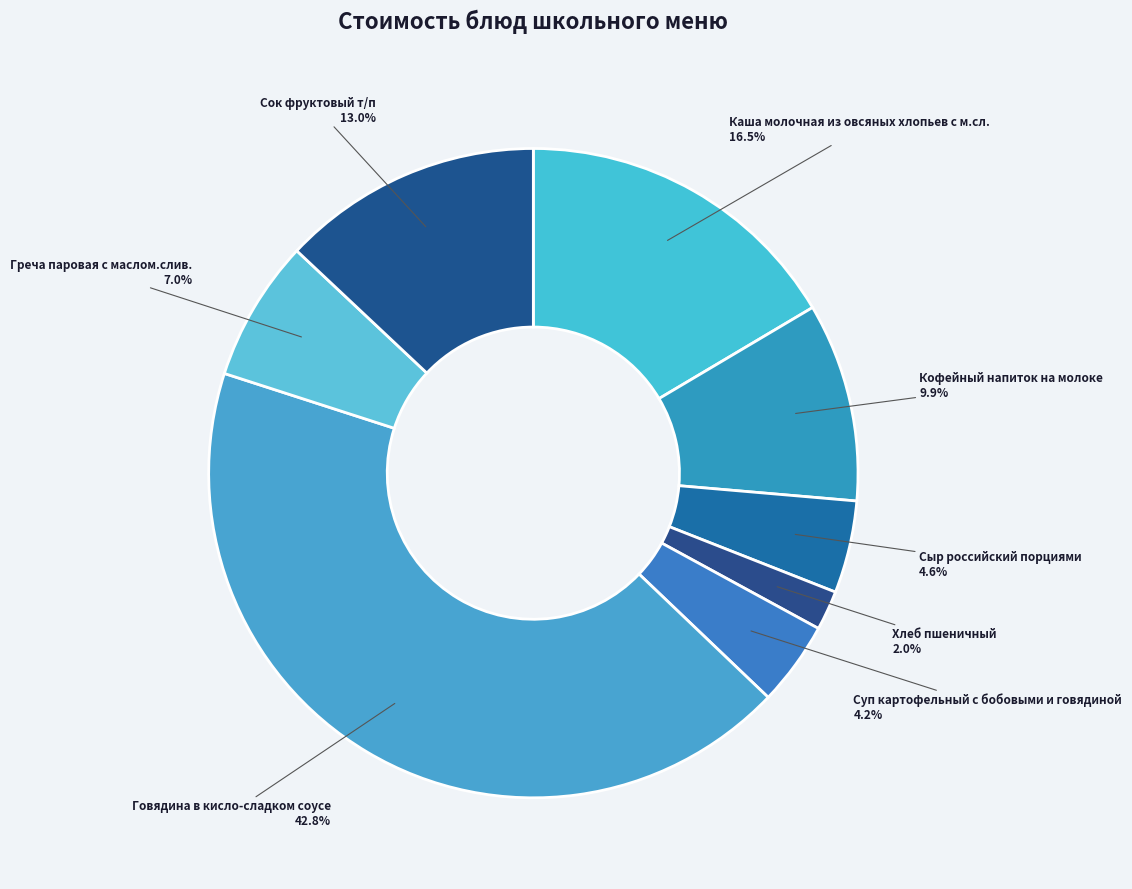

To the nearest percent, what percentage of the pie is Сок фруктовый т/п?

13%